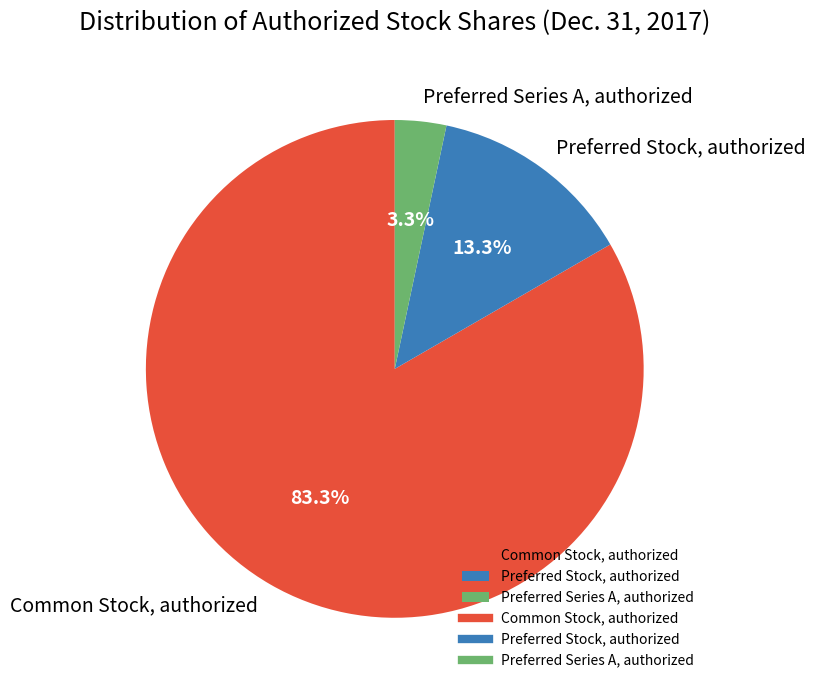

What percentage is NOT represented by Preferred Stock, authorized?

86.7%